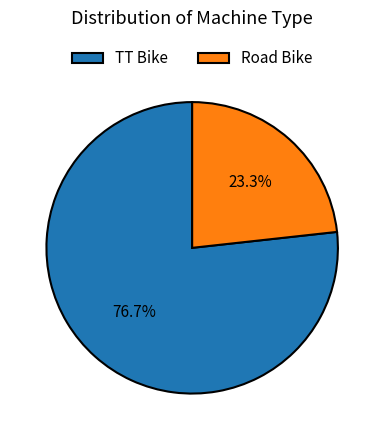

Count the number of slices in the pie.

2